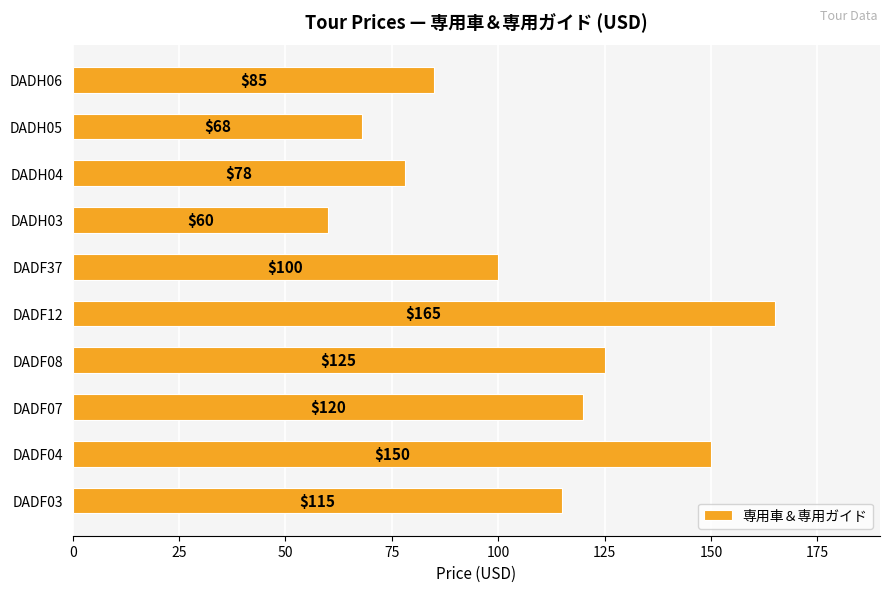

What is the change in value from DADF08 to DADH04?

-47